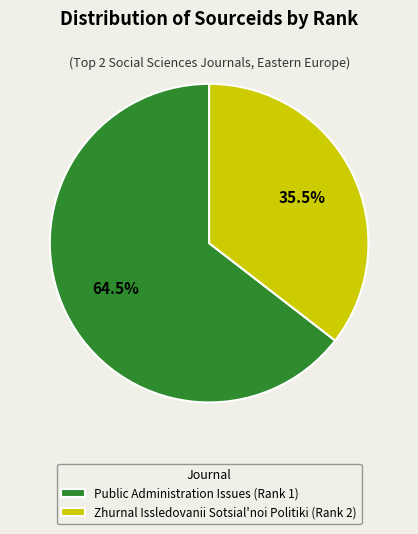

Approximately how many times larger is the value at Public Administration Issues (Rank 1) compared to Zhurnal Issledovanii Sotsial'noi Politiki (Rank 2)?

1.8